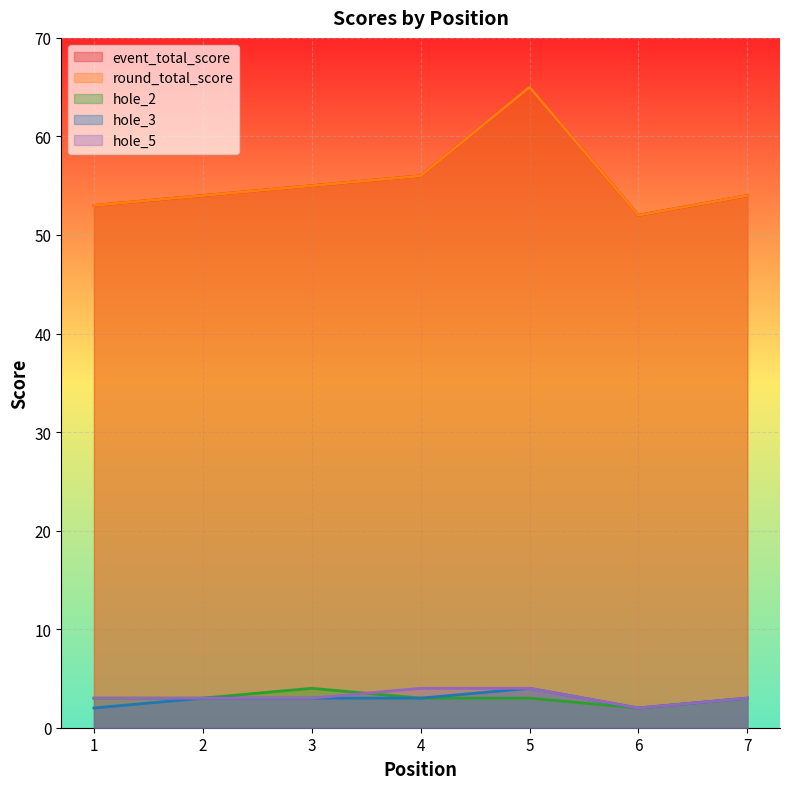

Does the chart display data point markers on the line(s)?

No